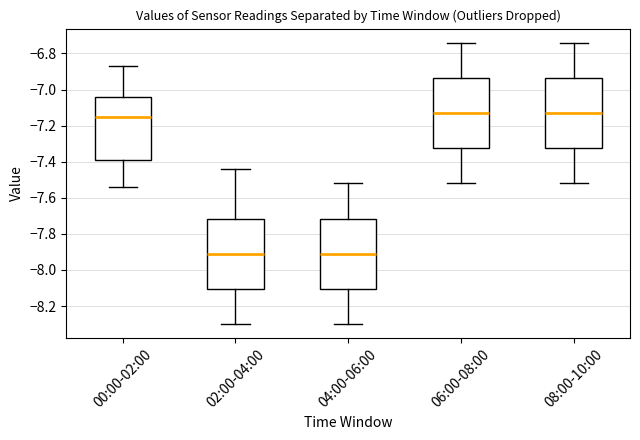

Reading left to right, transcribe this box plot: for each box, give where its median line is, the range the box spans, and where its two whiskers end, as read against the y-axis. The values are not printed on the chart, so give them approximately, as read against the axis.

00:00-02:00: median -7.14, box -7.38 to -7.04, whiskers -7.54 to -6.86
02:00-04:00: median -7.90, box -8.10 to -7.72, whiskers -8.30 to -7.44
04:00-06:00: median -7.90, box -8.10 to -7.72, whiskers -8.30 to -7.52
06:00-08:00: median -7.12, box -7.32 to -6.94, whiskers -7.52 to -6.74
08:00-10:00: median -7.12, box -7.32 to -6.94, whiskers -7.52 to -6.74